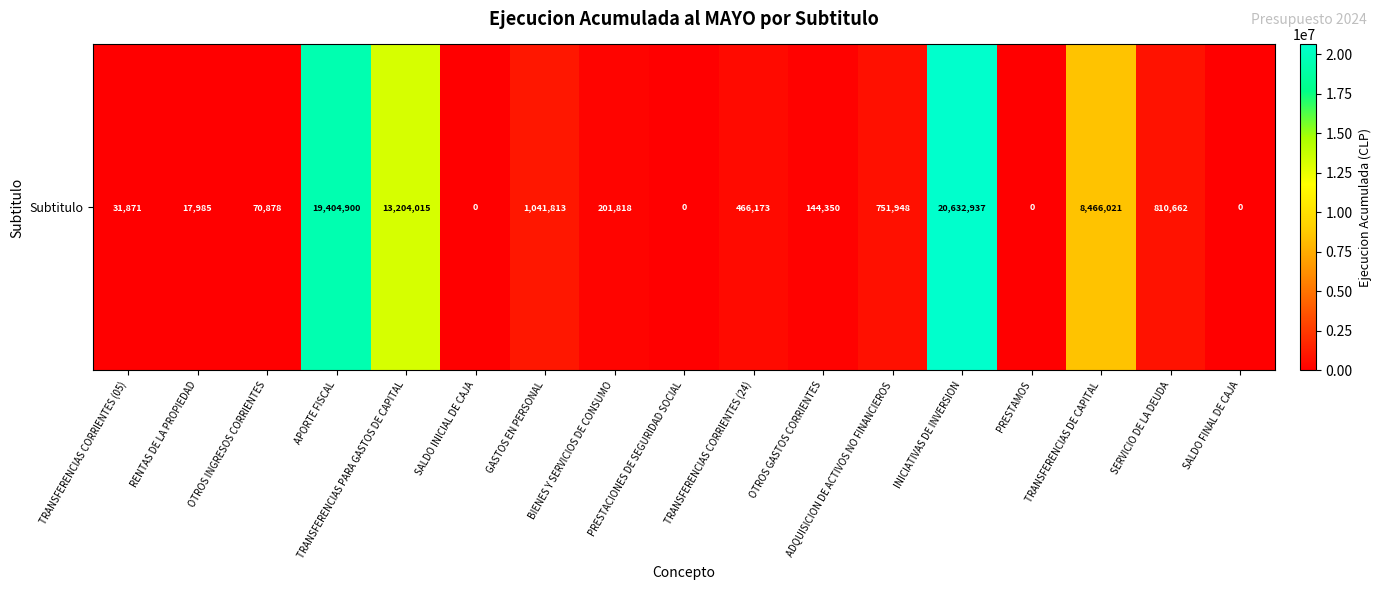

What is the difference between the second highest and second lowest values?

19404900